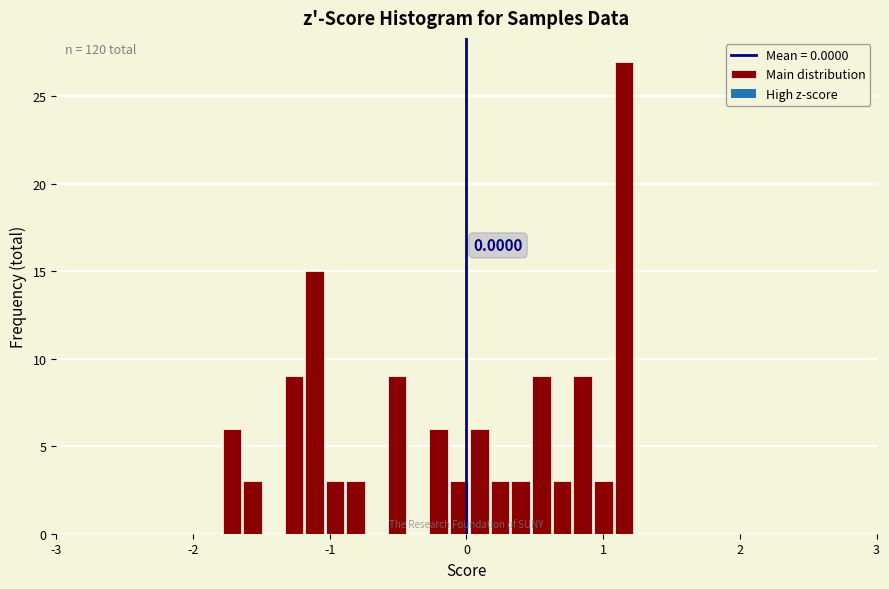

Around what value on the x-axis is the tallest bar? Give the approximate position of its centre, as read against the axis.

1.2